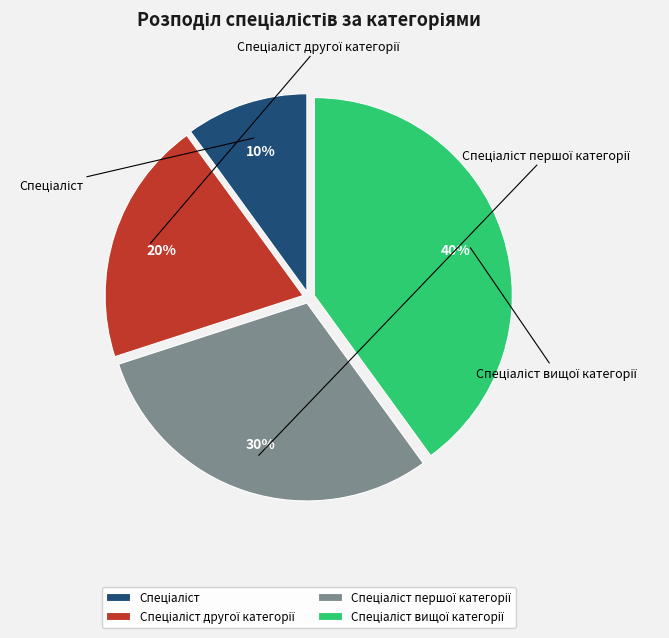

How many slices are in this pie chart?

4